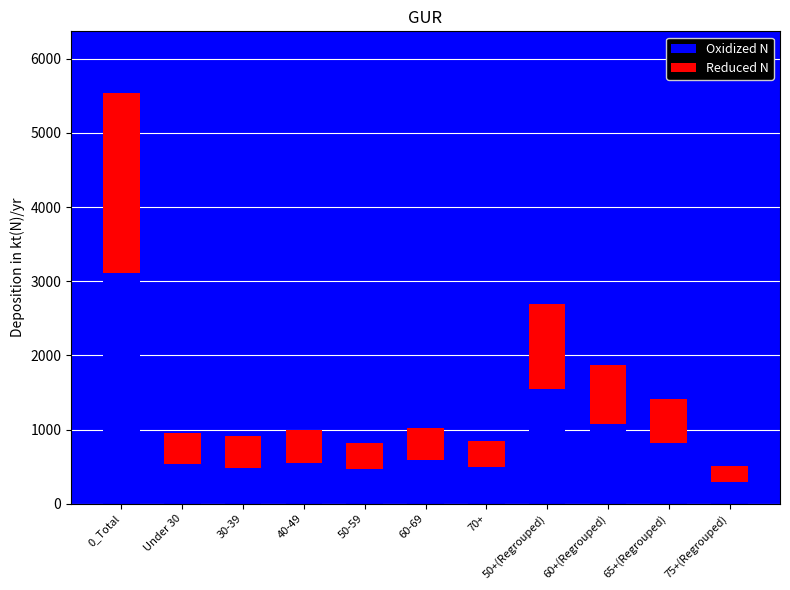

The value of Oxidized N at Under 30 is 281. True or false?

False